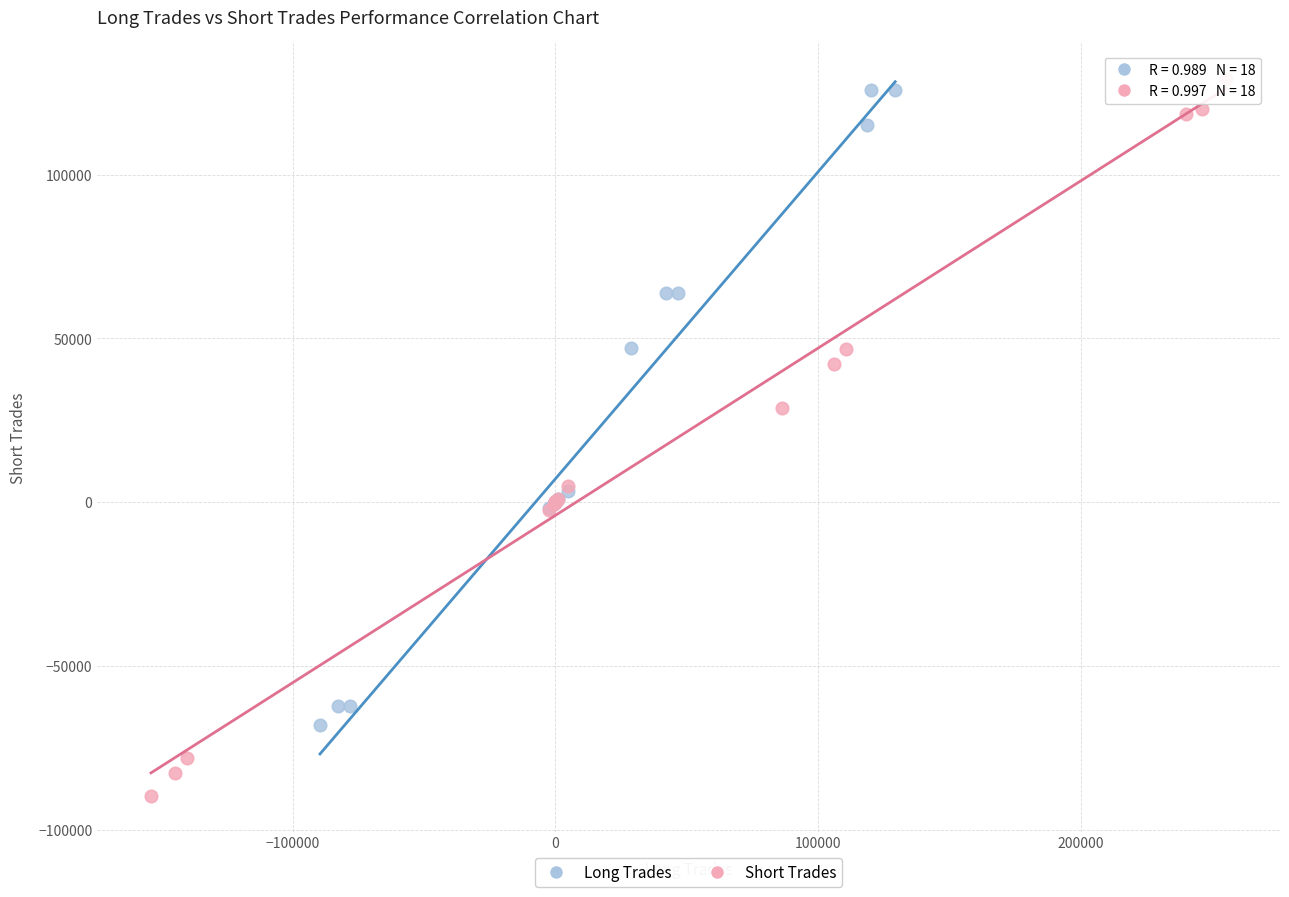

Which series has the largest Y range (max minus min)?

Short Trades